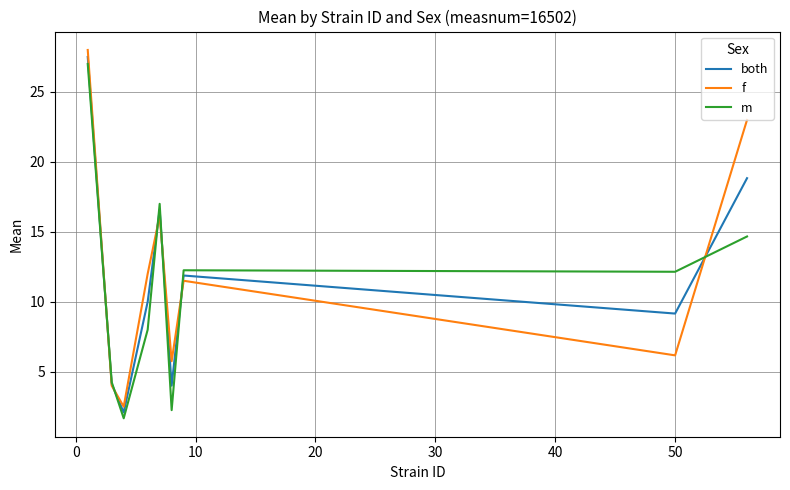

What is the minimum value shown in the chart?

1.7